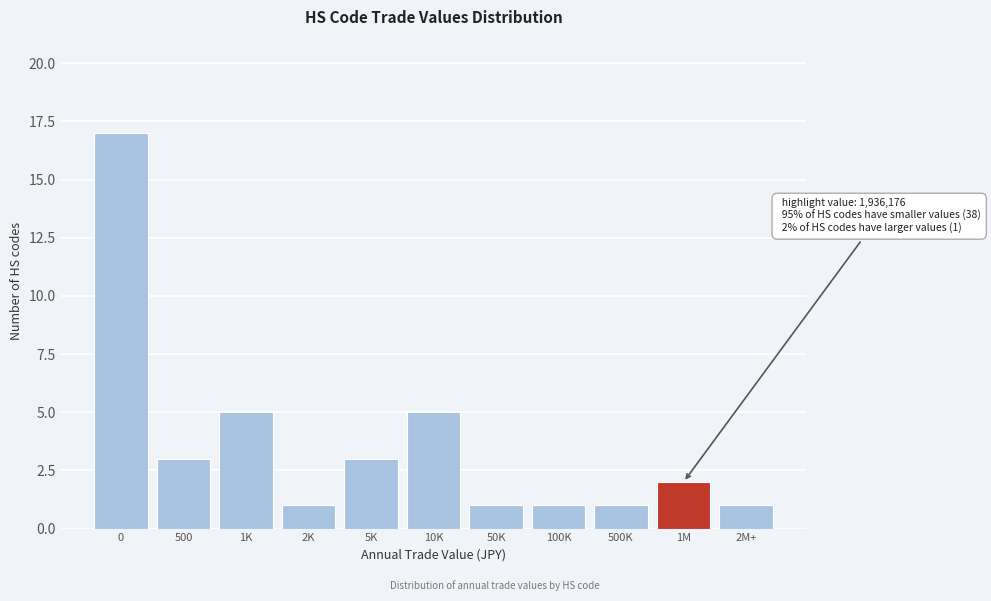

Reading left to right, list all the values displayed in this chart.

17	3	5	1	3	5	1	1	1	2	1